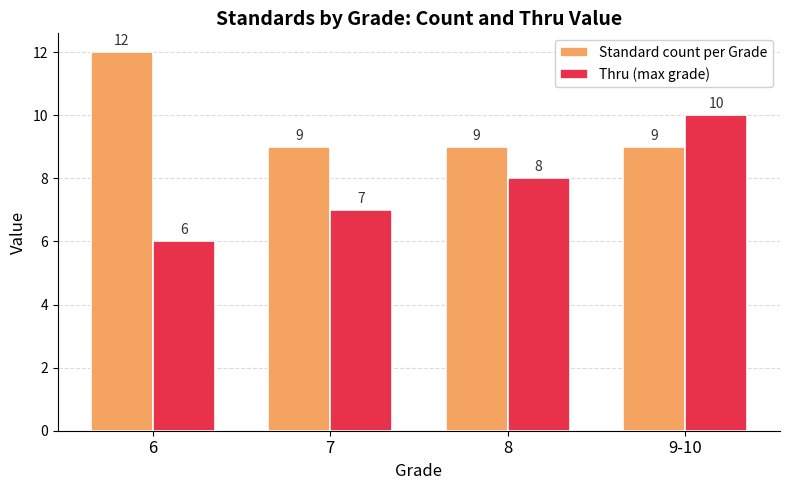

Does the chart contain any negative values?

No